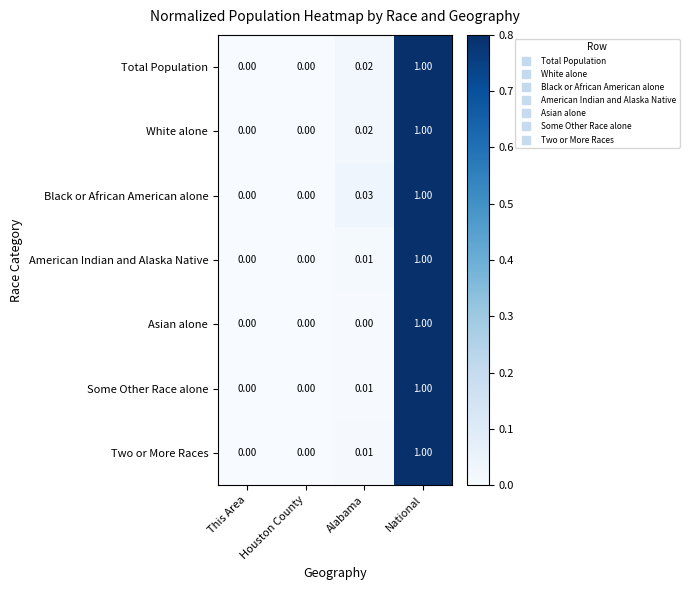

Which series changed the most between Houston County and Alabama?

Black or African American alone